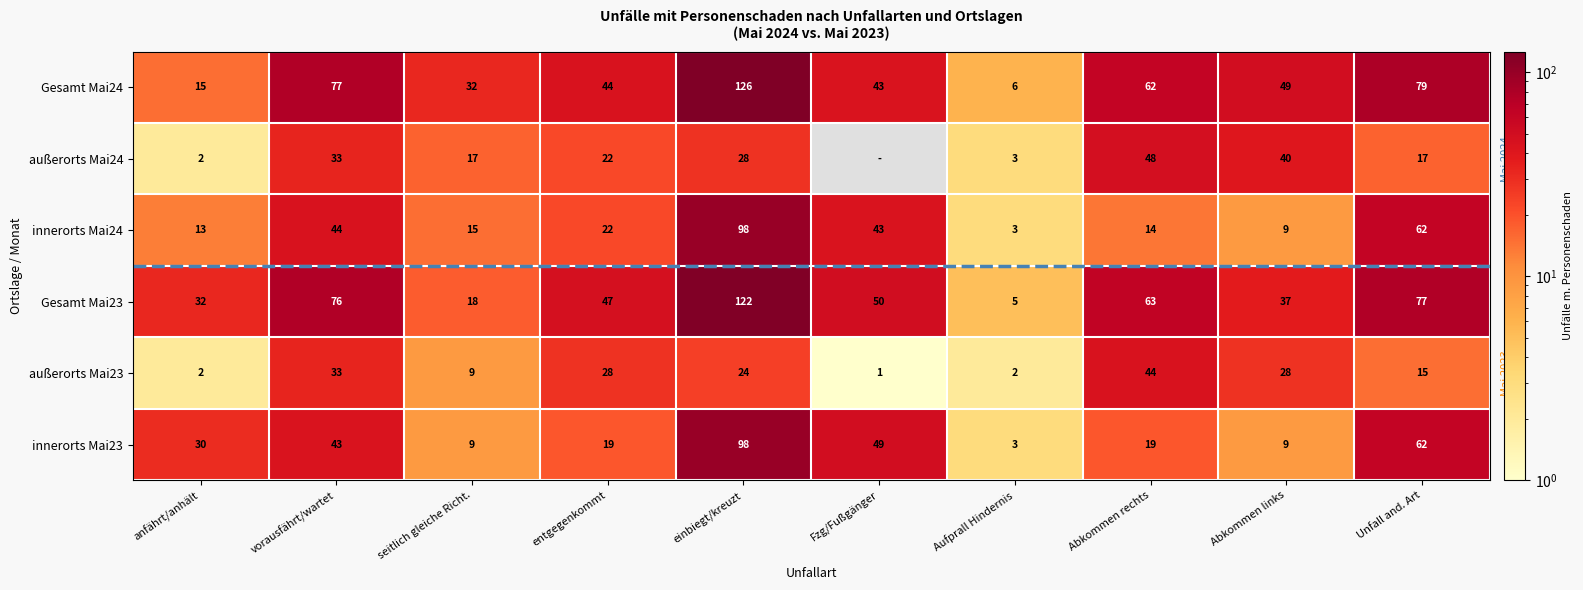

Rank the series at Abkommen rechts from highest to lowest value.

Gesamt Mai23, Gesamt Mai24, außerorts Mai24, außerorts Mai23, innerorts Mai23, innerorts Mai24